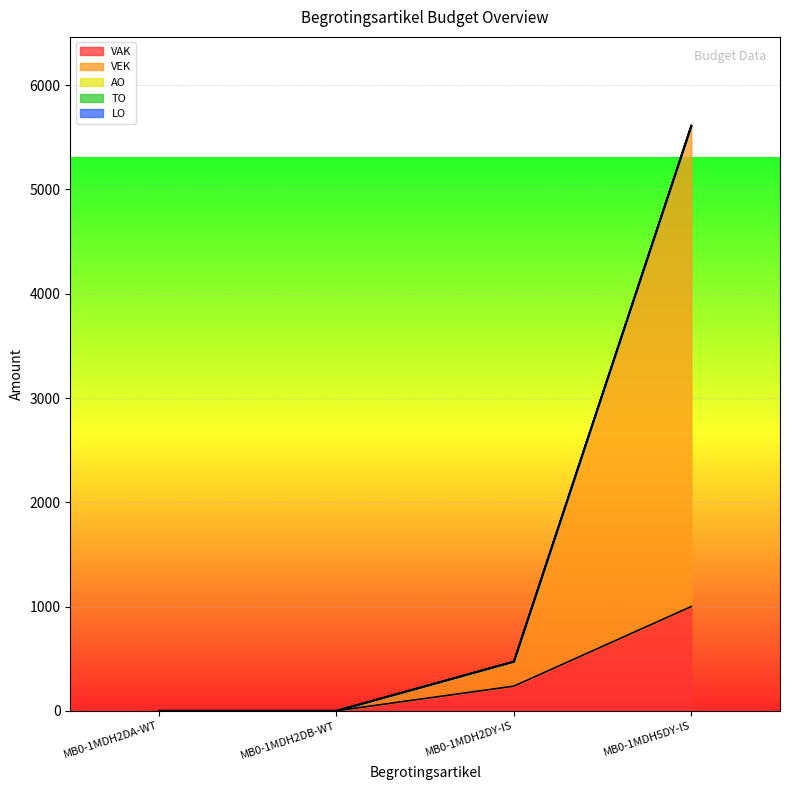

True or false: AO has more than 1 points higher than both neighbors.

False